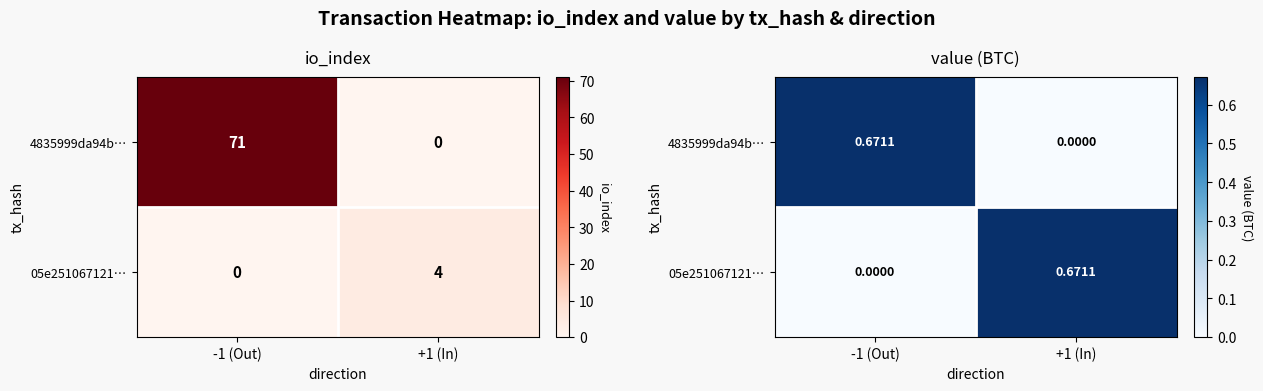

What is the total value across all series at +1 (In)?

0.7